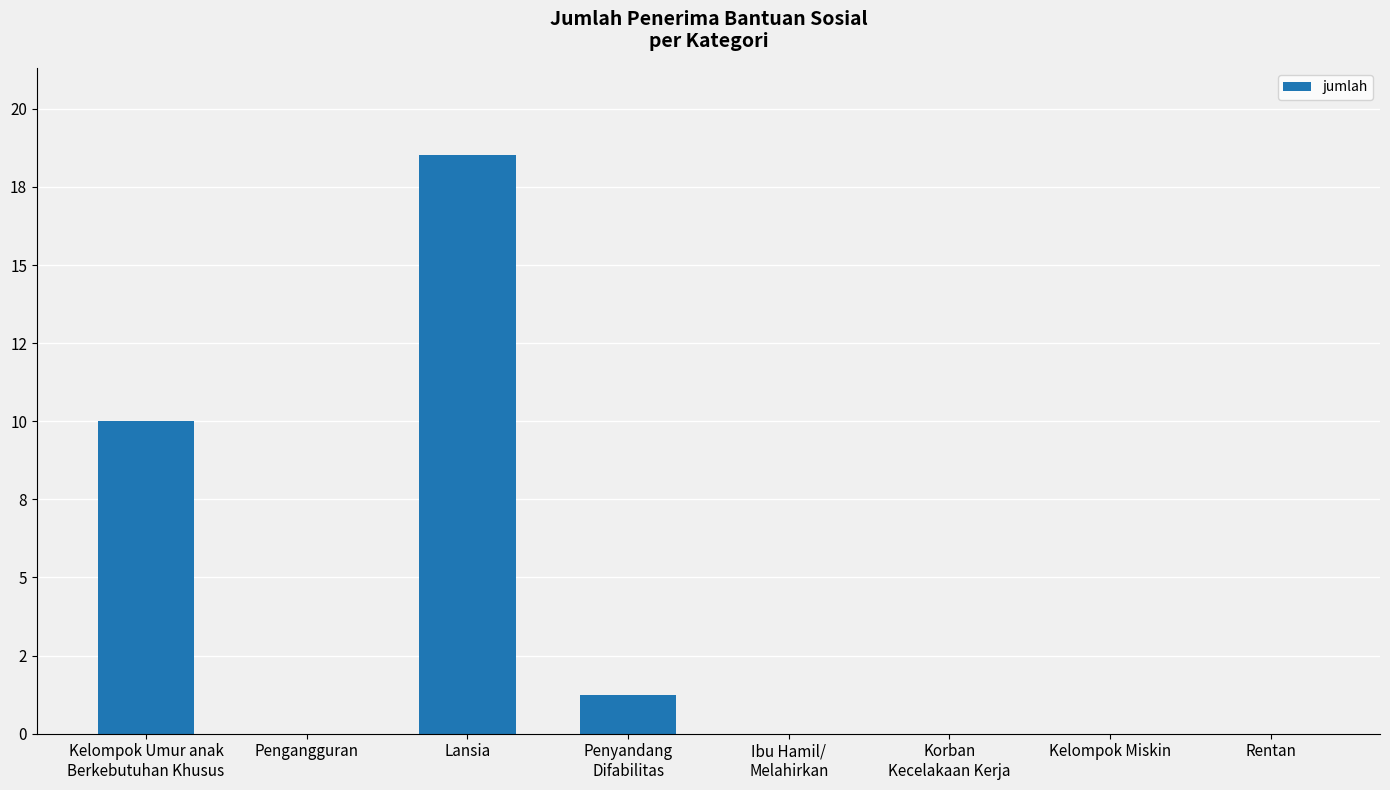

Are the bars horizontal?

No